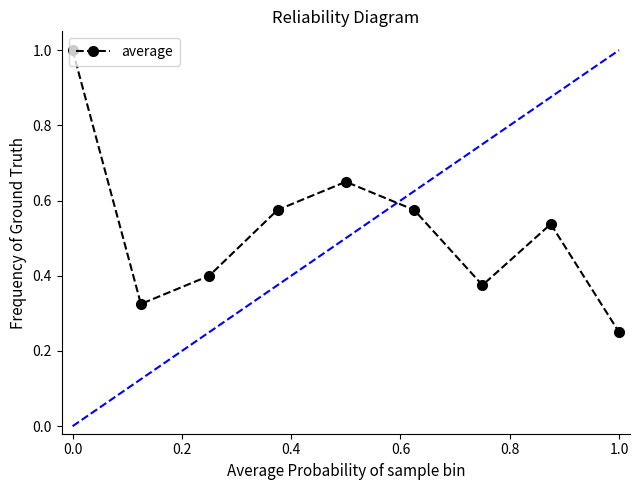

How many values are between 0 and 1?

9